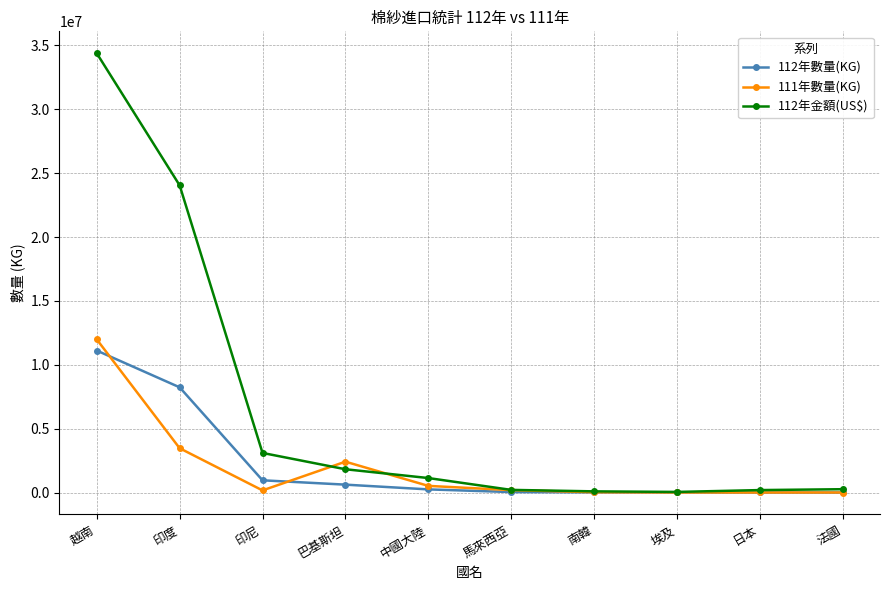

What is the difference between the 111年數量(KG) values at 印尼 and 法國?

164617